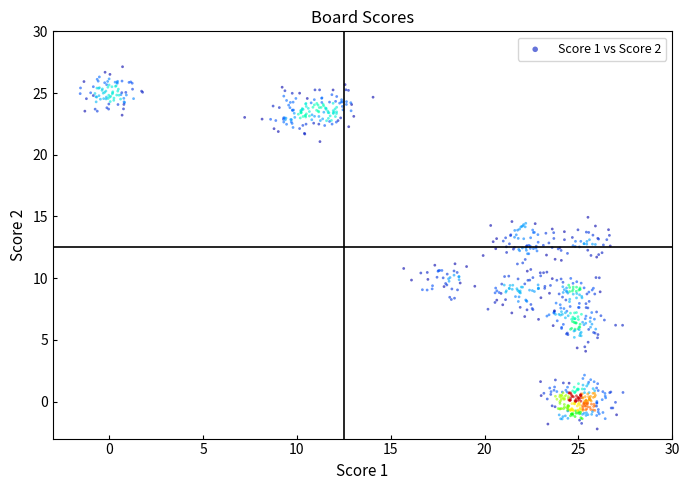

What is the range of Y values (max minus min)?

29.3